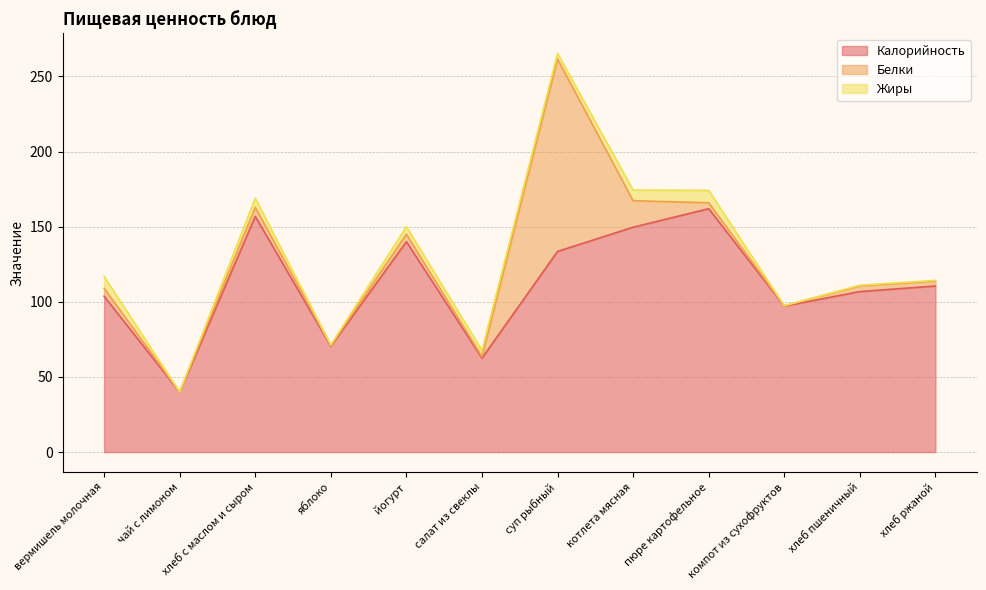

Which series has the largest range (max minus min)?

Белки